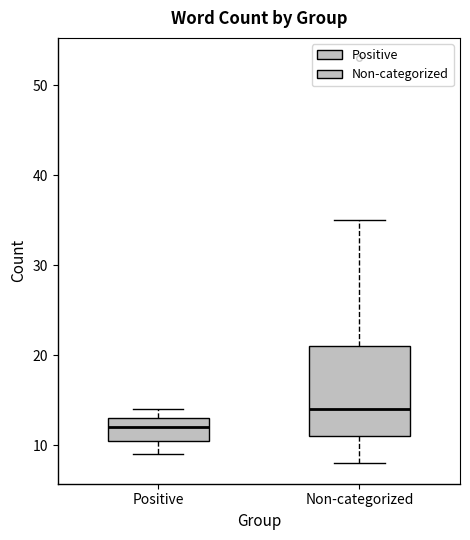

Where does the upper whisker of the box for Non-categorized end on the y-axis? The values are not printed on the chart, so give them approximately, as read against the axis.

35